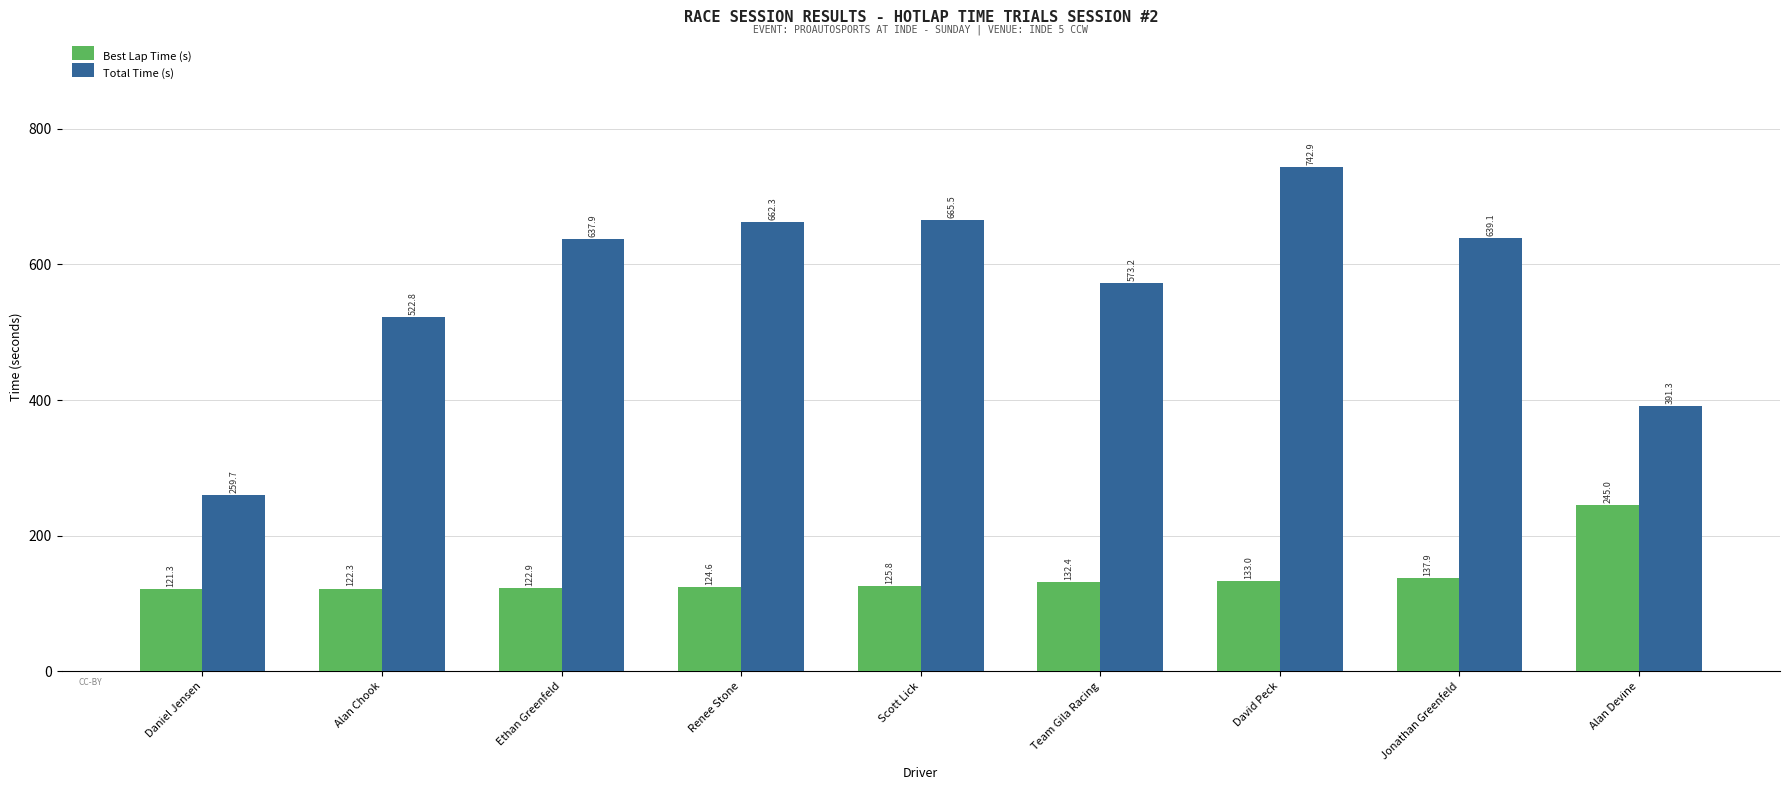

True or false: Total Time (s) has a value of 333.4 at Alan Chook.

False